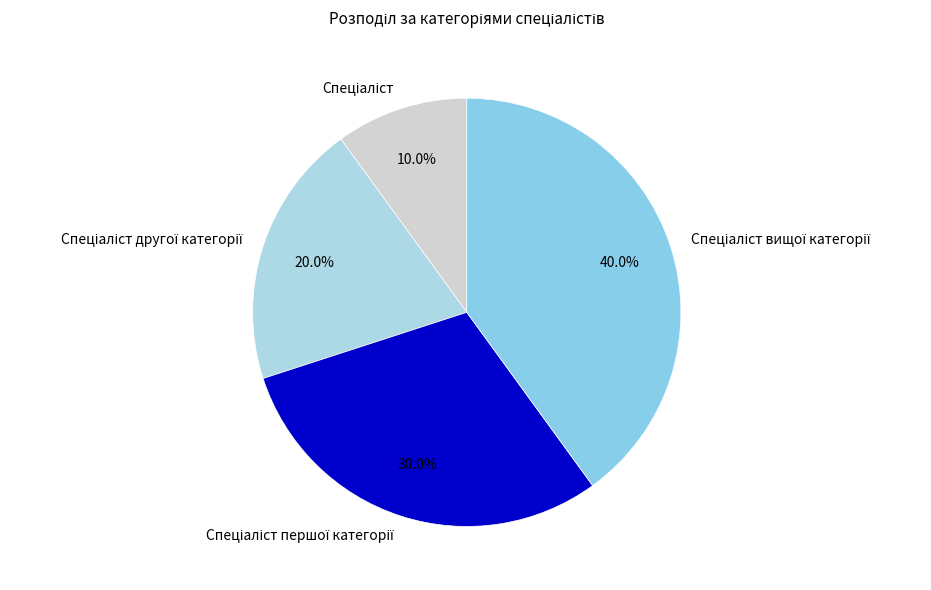

Does any single category account for the majority?

No